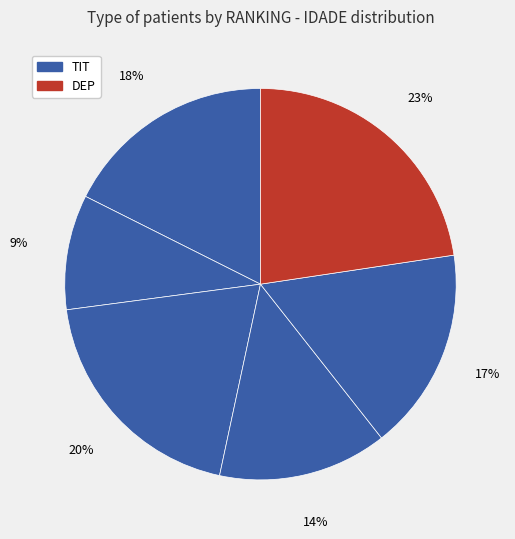

Count the number of slices in the pie.

6